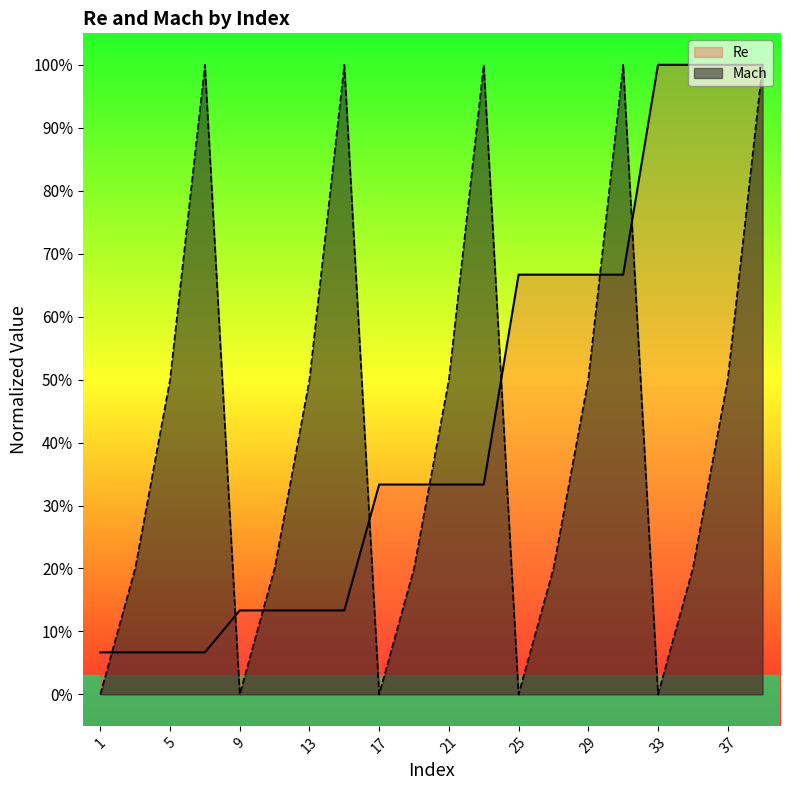

What is the difference between the Mach values at 1 and 23?

1.0